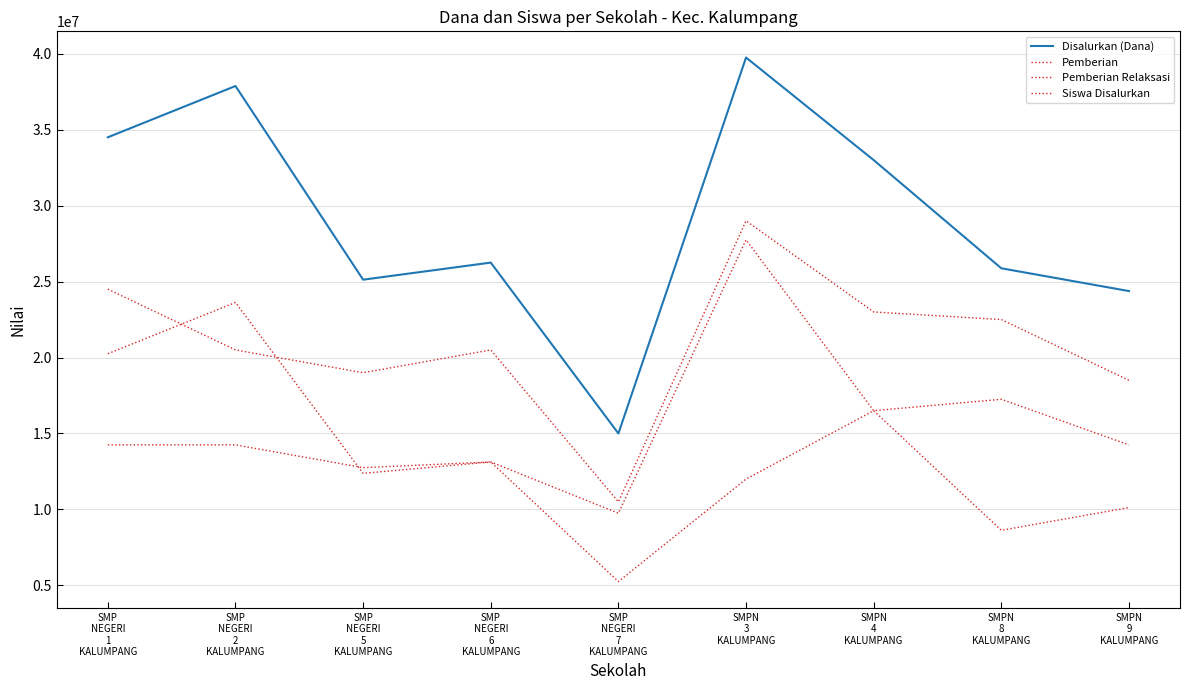

The Disalurkan (Dana) series shows 25875000 at SMPN
8
KALUMPANG. True or false?

True